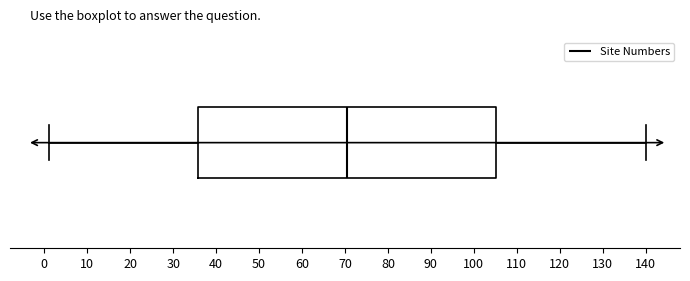

Where is the right edge of the box on the x-axis? The values are not printed on the chart, so give them approximately, as read against the axis.

105